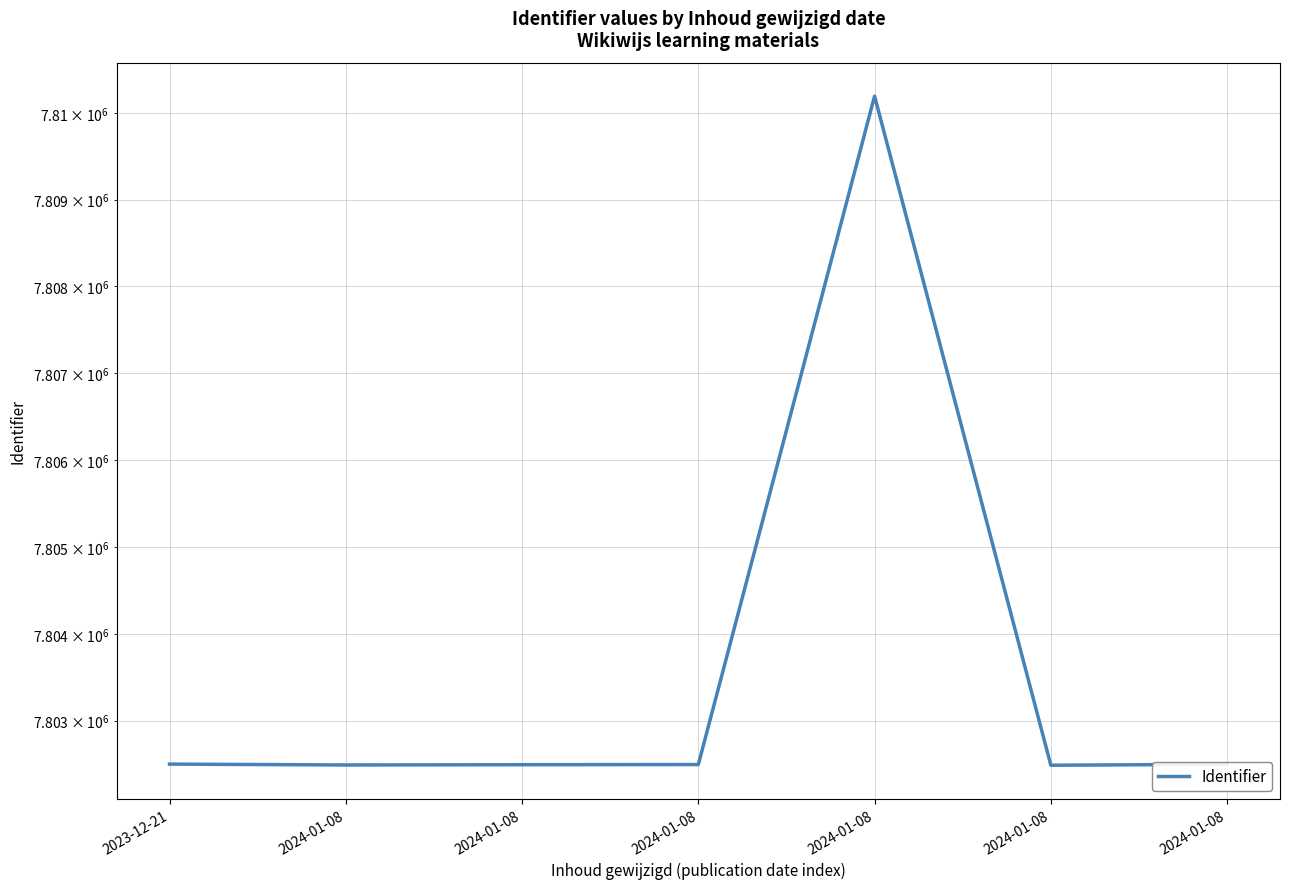

What is the minimum value shown in the chart?

7802487